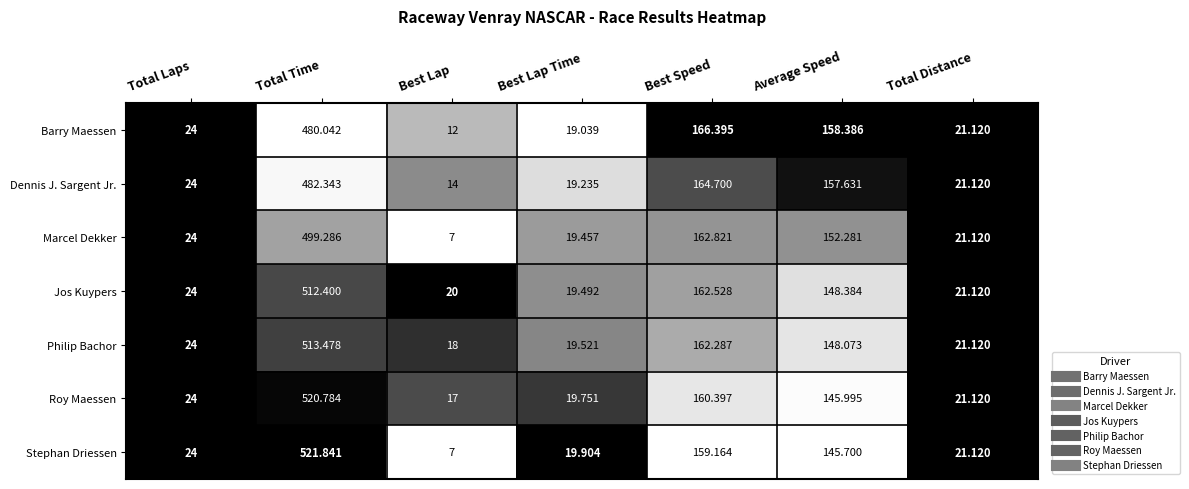

Which series has the largest range (max minus min)?

Stephan Driessen